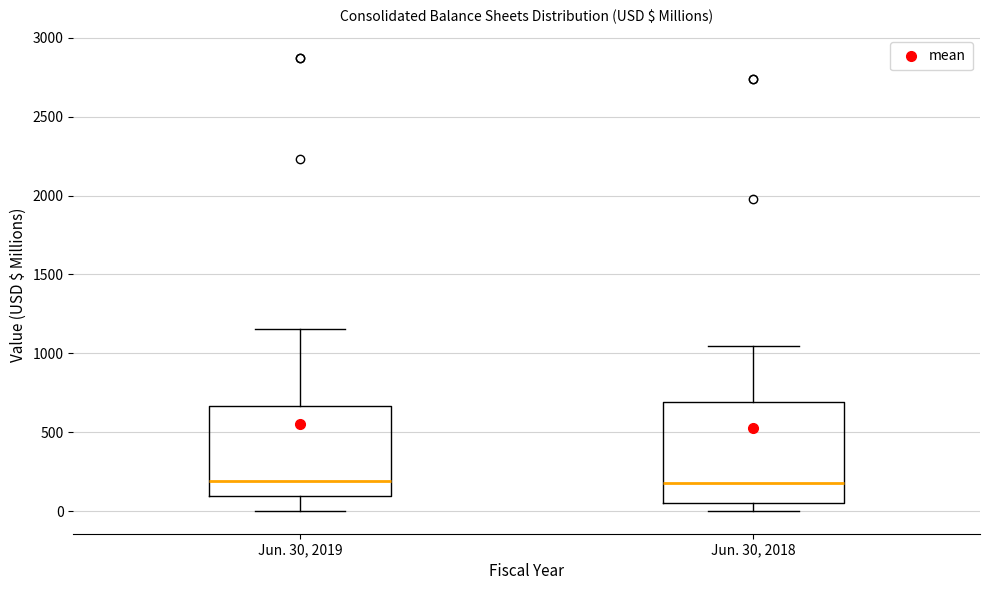

Reading left to right, transcribe this box plot: for each box, give where its median line is, the range the box spans, and where its two whiskers end, as read against the y-axis. The values are not printed on the chart, so give them approximately, as read against the axis.

Jun. 30, 2019: median 200, box 100 to 650, whiskers 0 to 1150
Jun. 30, 2018: median 200, box 50 to 700, whiskers 0 to 1050